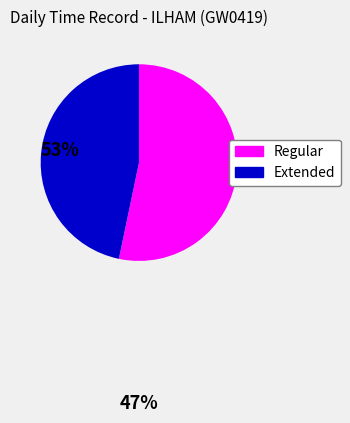

Is there a majority slice in this chart?

Yes